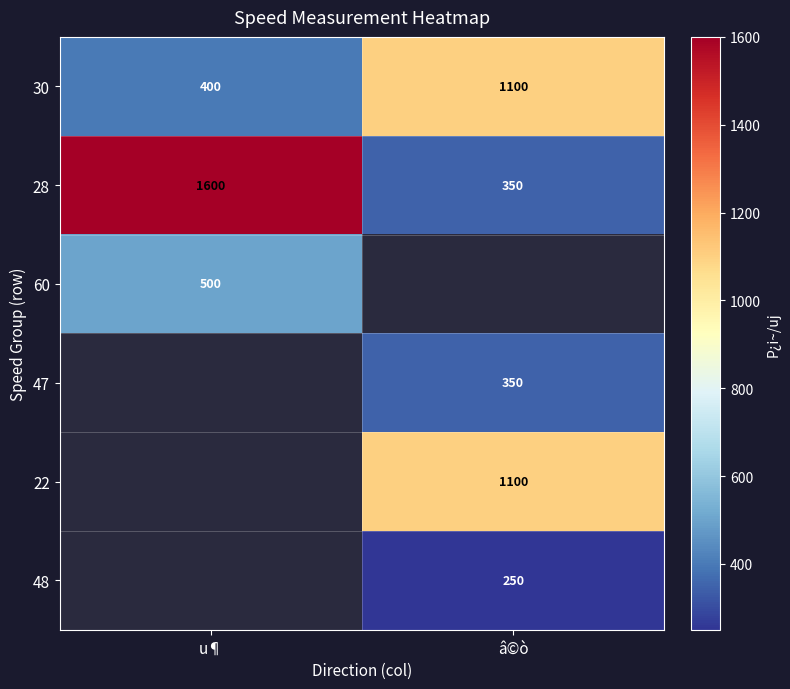

Is it true that 30 equals 557.5 at u¶?

False